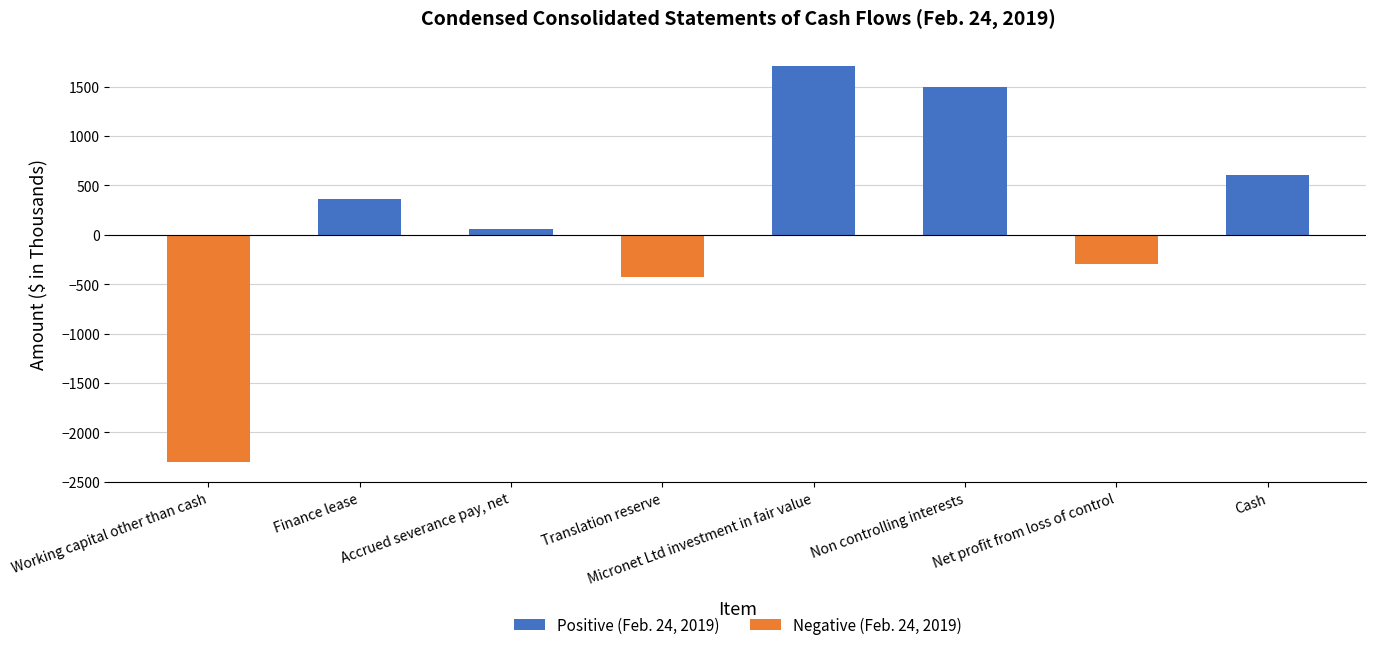

What is the difference between the maximum and second lowest values in the Positive (Feb. 24, 2019) series?

1711